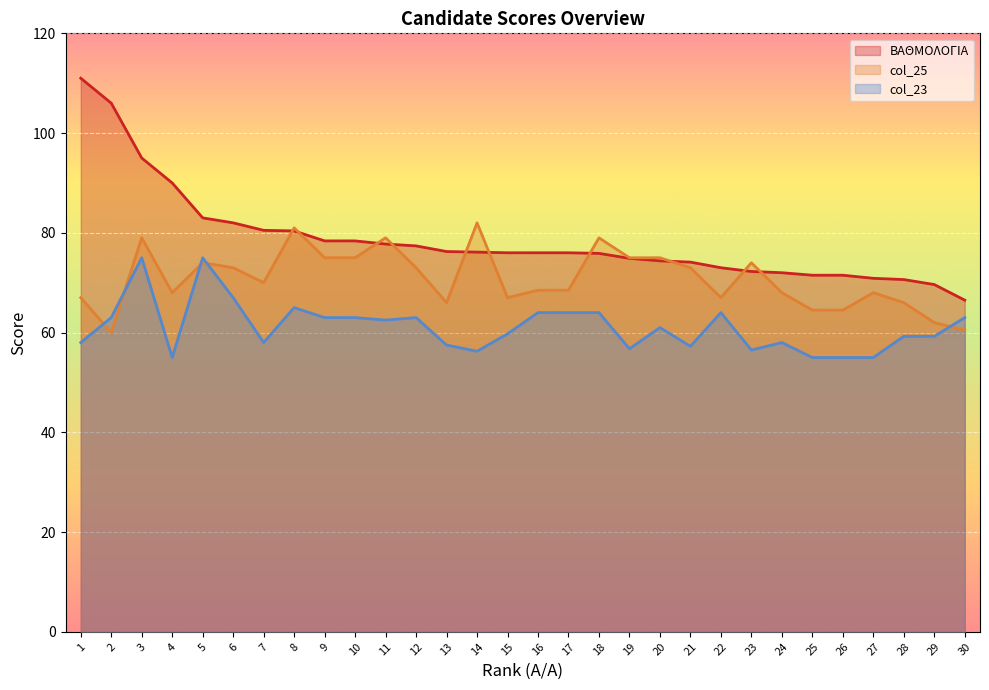

In col_23, how many points are lower than both neighbors (excluding endpoints)?

7